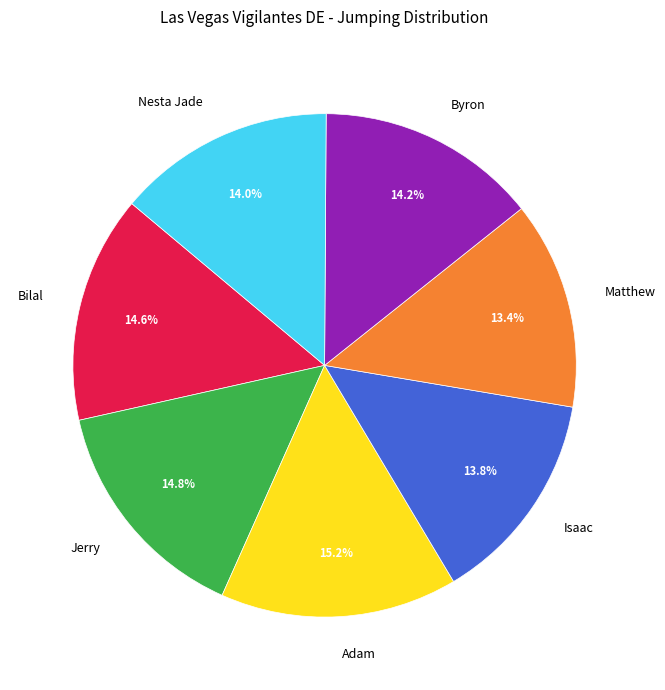

What percentage is the Isaac slice, to the nearest percent?

14%